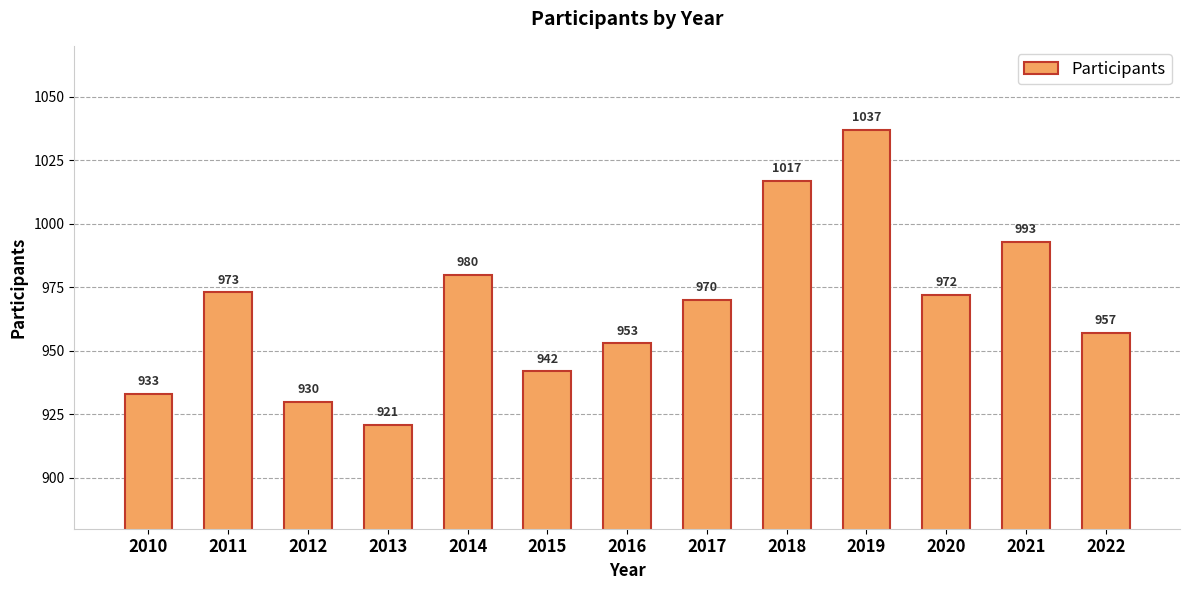

At which label does the data first exceed 970?

2011